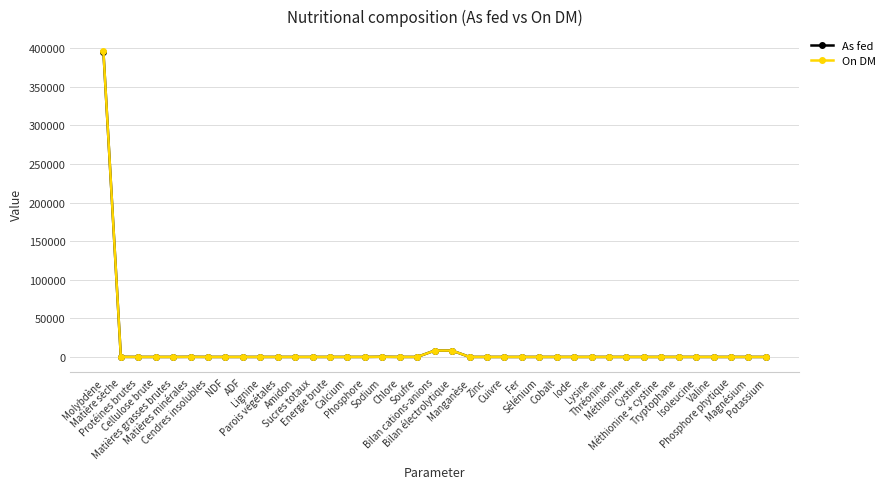

What is the total value across all series at Sodium?

380.0